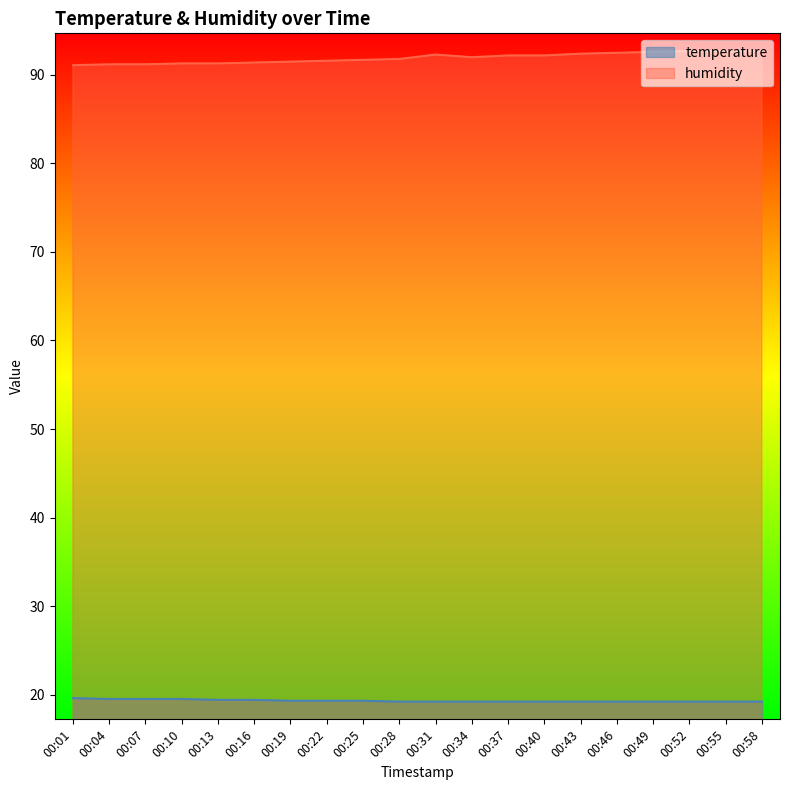

The humidity series shows 91.4 at 00:16. True or false?

True